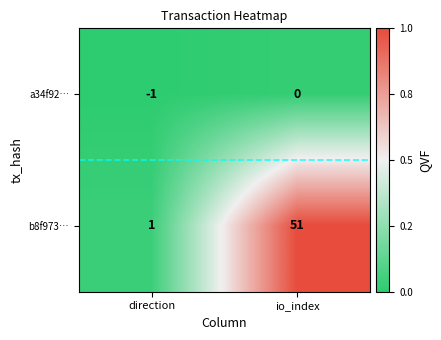

At which label is a34f92… closest to 0?

io_index